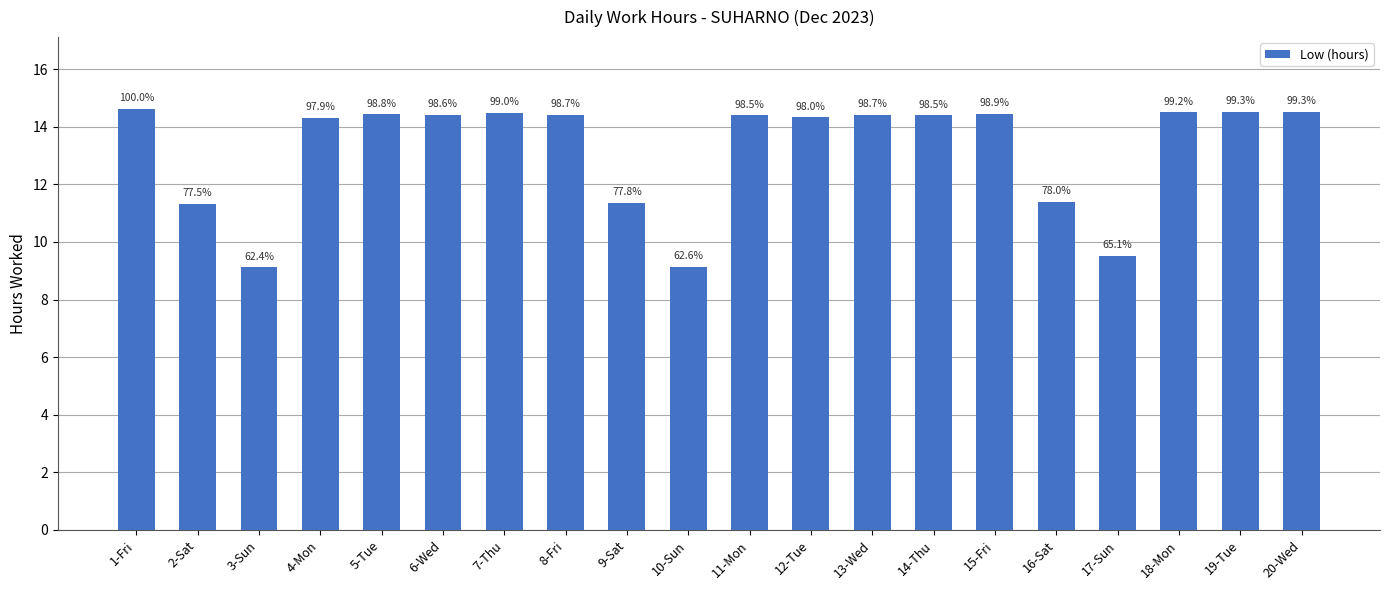

What is the label of the 12th bar from the right?

9-Sat